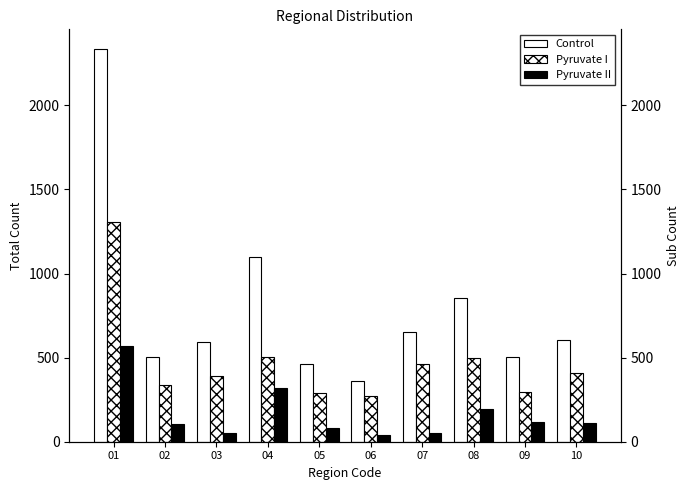

What is the average value of the Pyruvate II series?

164